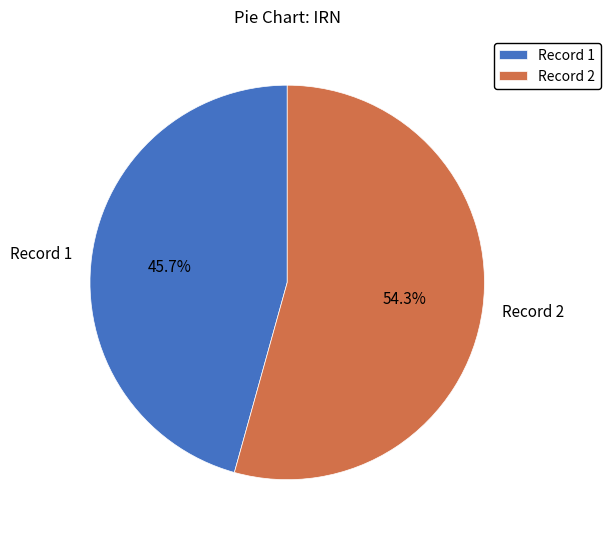

What is the majority slice?

Record 2